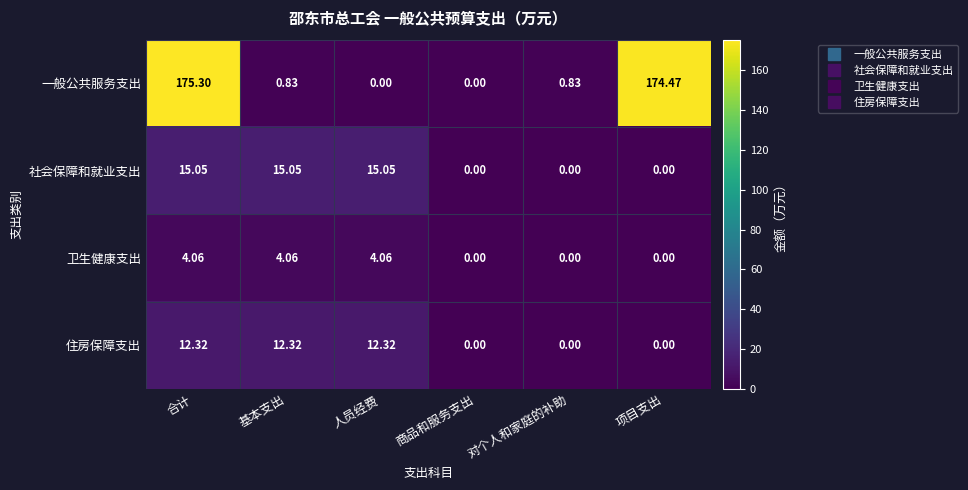

Which series has the widest spread of values?

一般公共服务支出